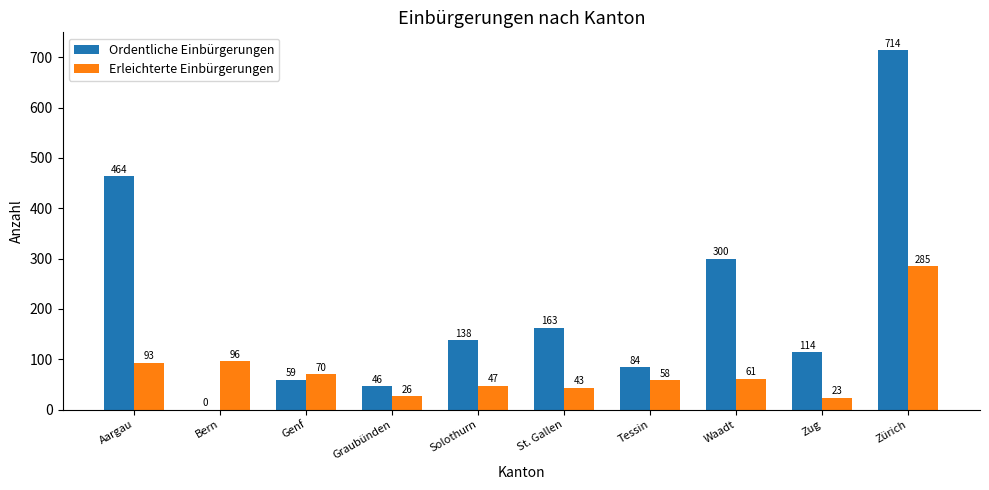

Reading left to right, extract all data points from this chart.

Ordentliche Einbürgerungen: Aargau=464	Bern=0	Genf=59	Graubünden=46	Solothurn=138	St. Gallen=163	Tessin=84	Waadt=300	Zug=114	Zürich=714
Erleichterte Einbürgerungen: Aargau=93	Bern=96	Genf=70	Graubünden=26	Solothurn=47	St. Gallen=43	Tessin=58	Waadt=61	Zug=23	Zürich=285